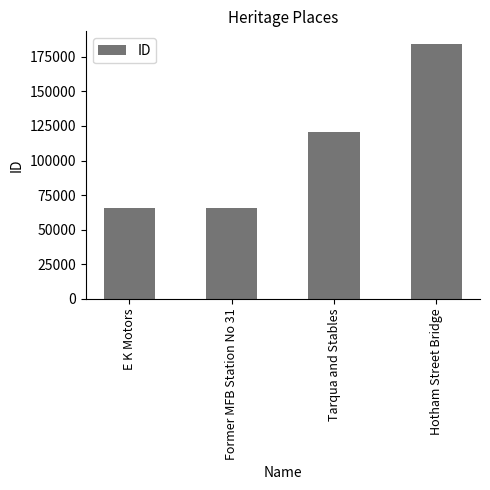

Is it true that the value at Hotham Street Bridge is 243917?

False